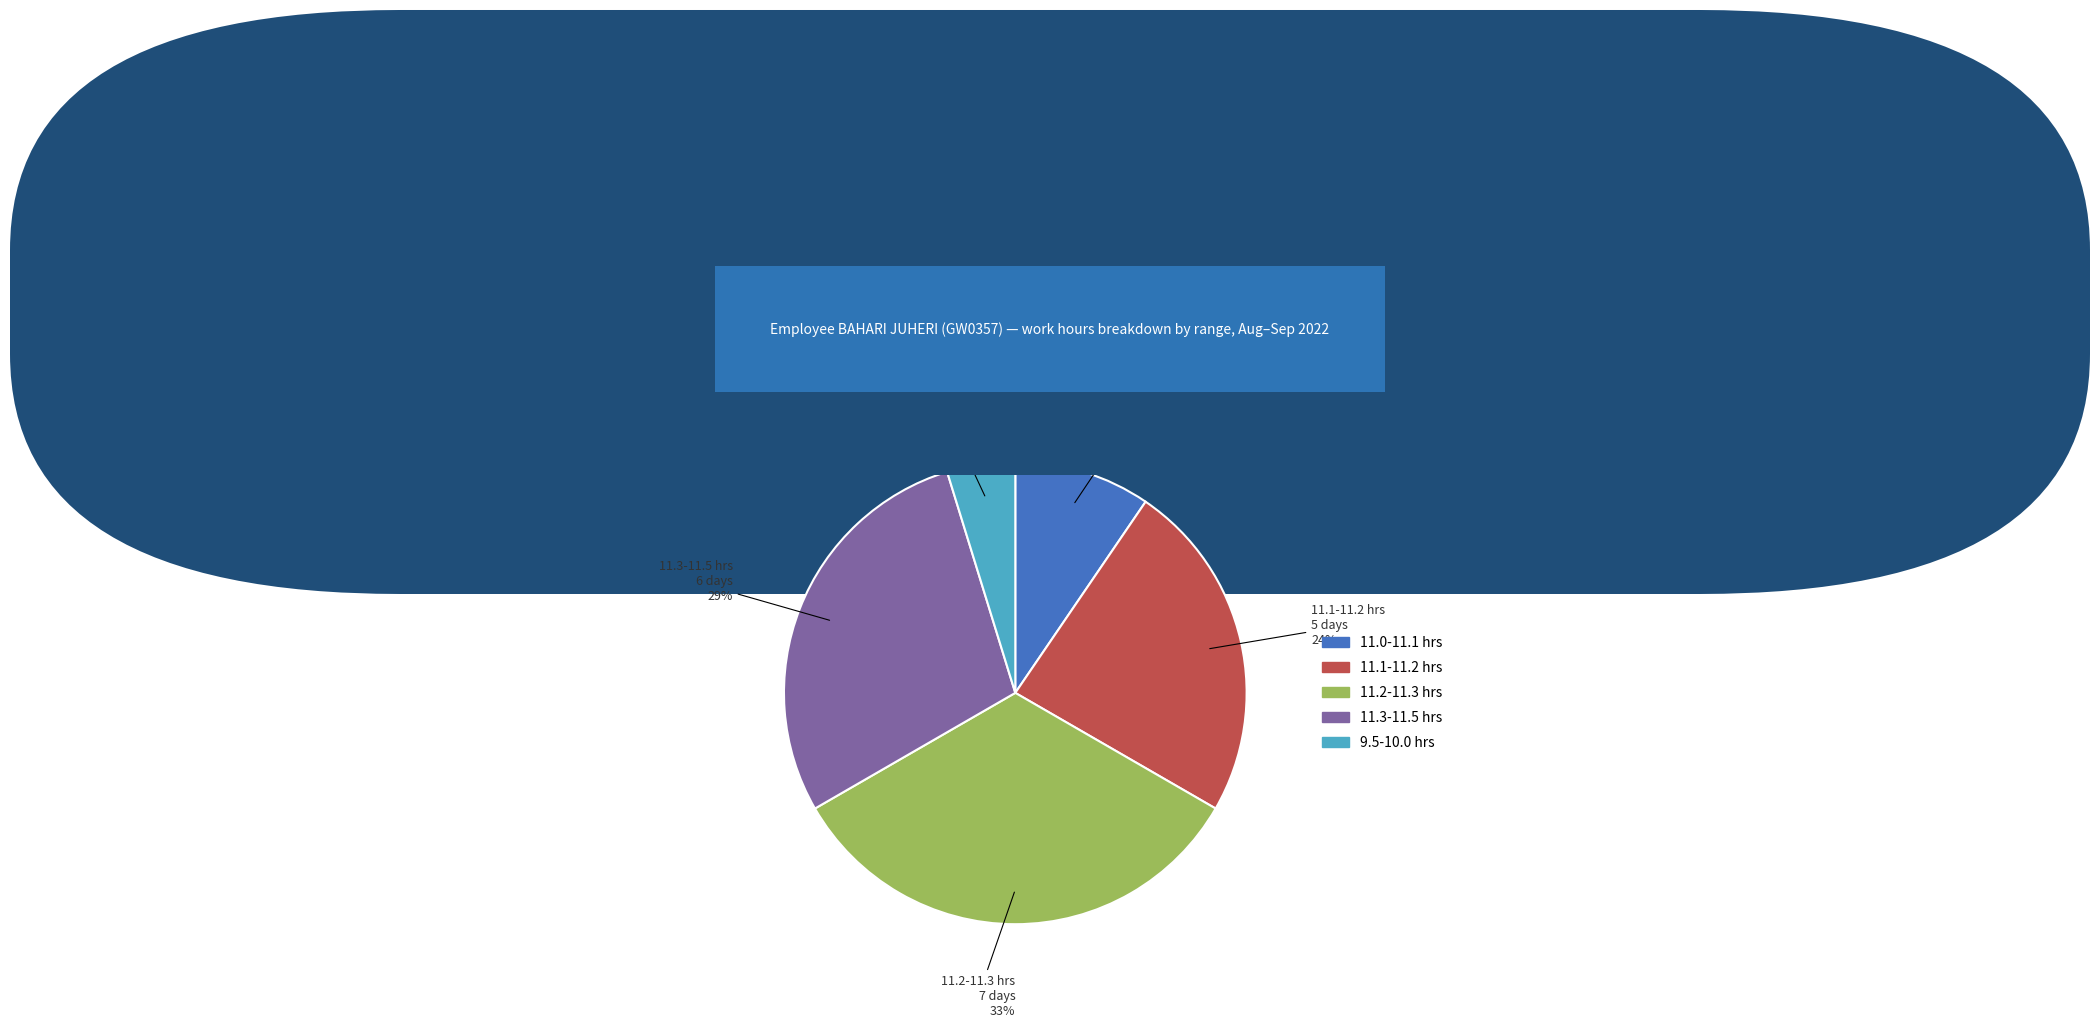

Is there a majority slice in this chart?

No